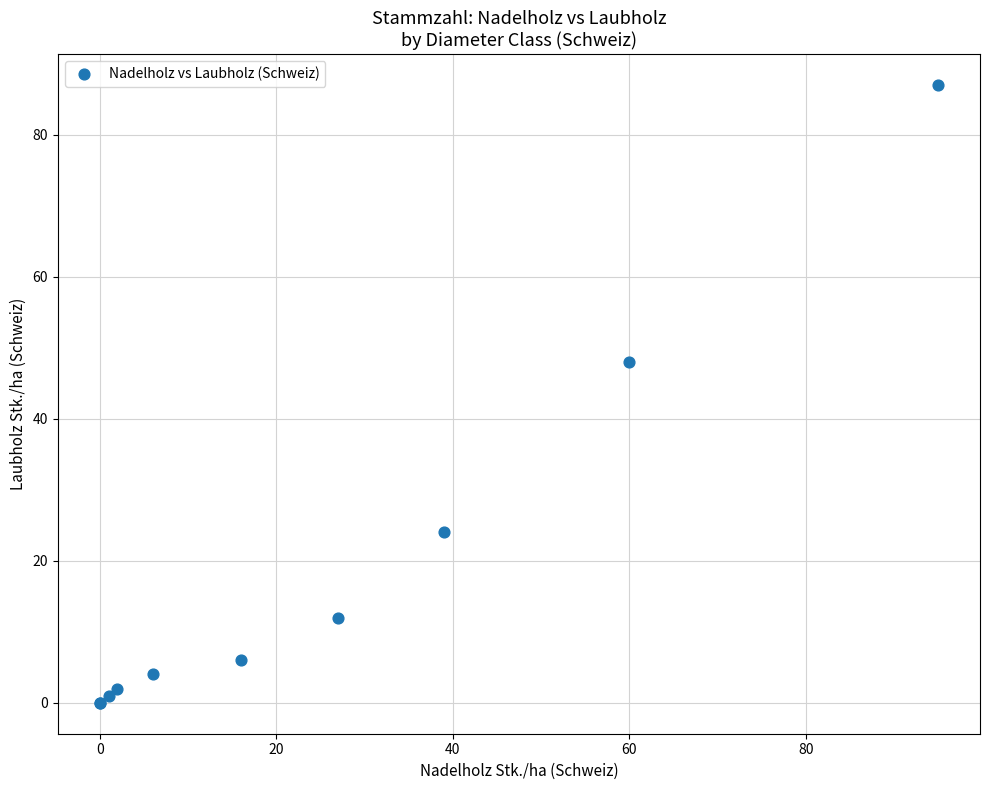

What Y value in the scatter plot is closest to 43?

48